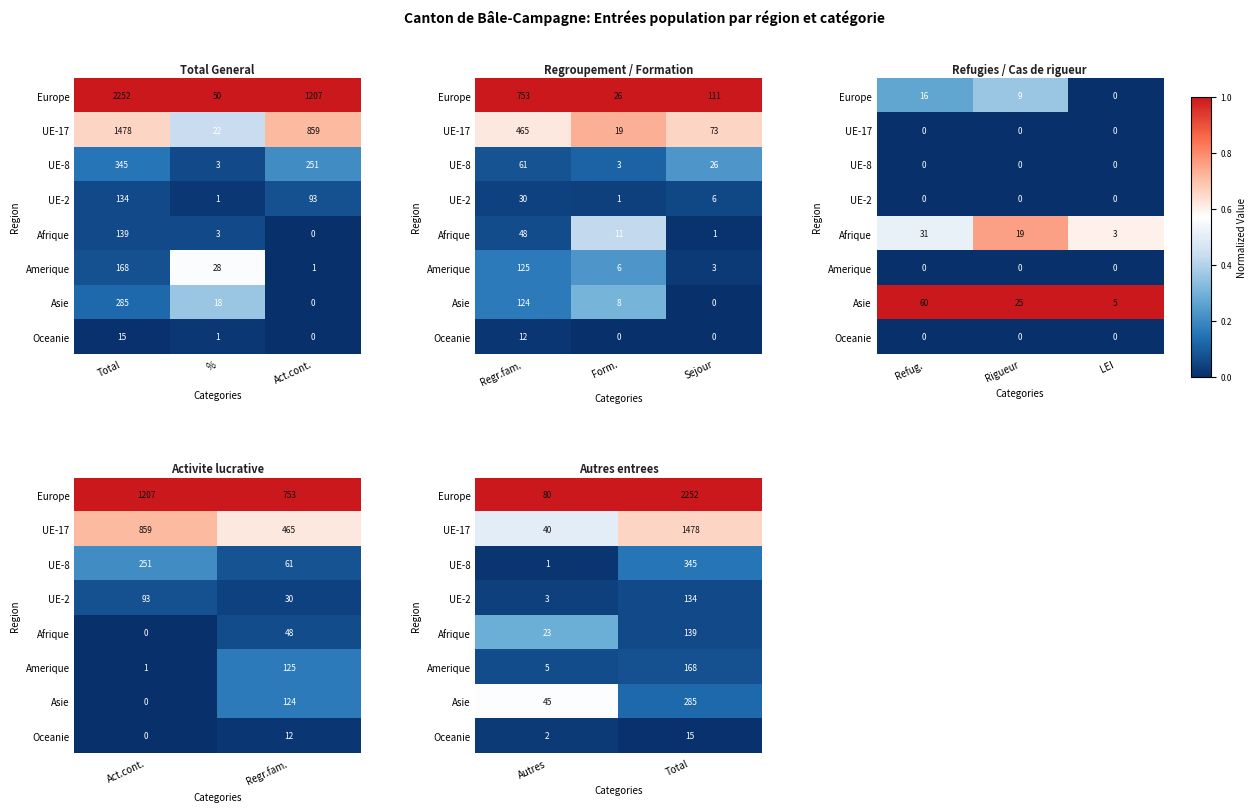

How many categories are shown in the chart?

2